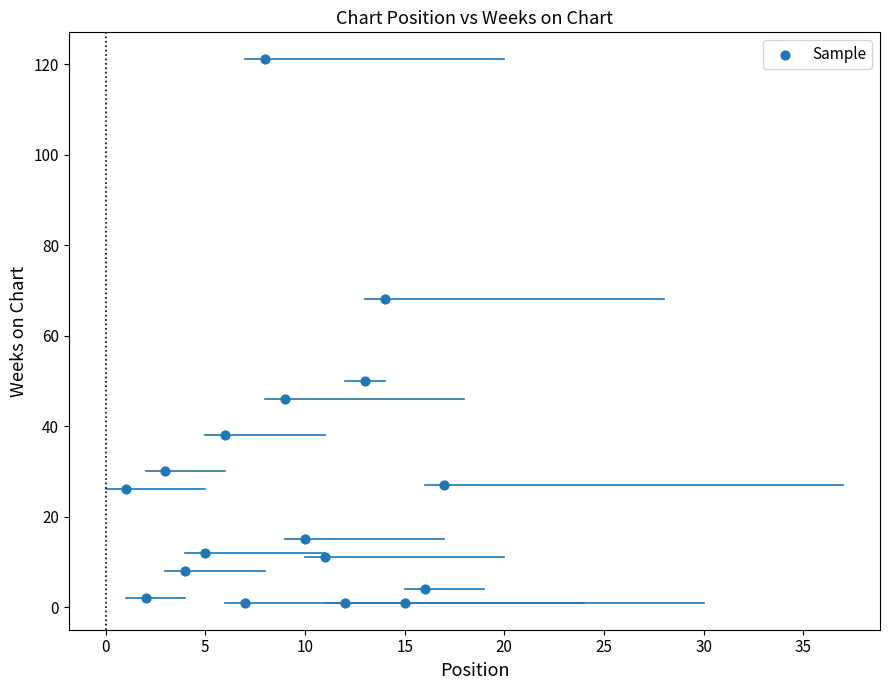

What Y value in the scatter plot is closest to 61?

68